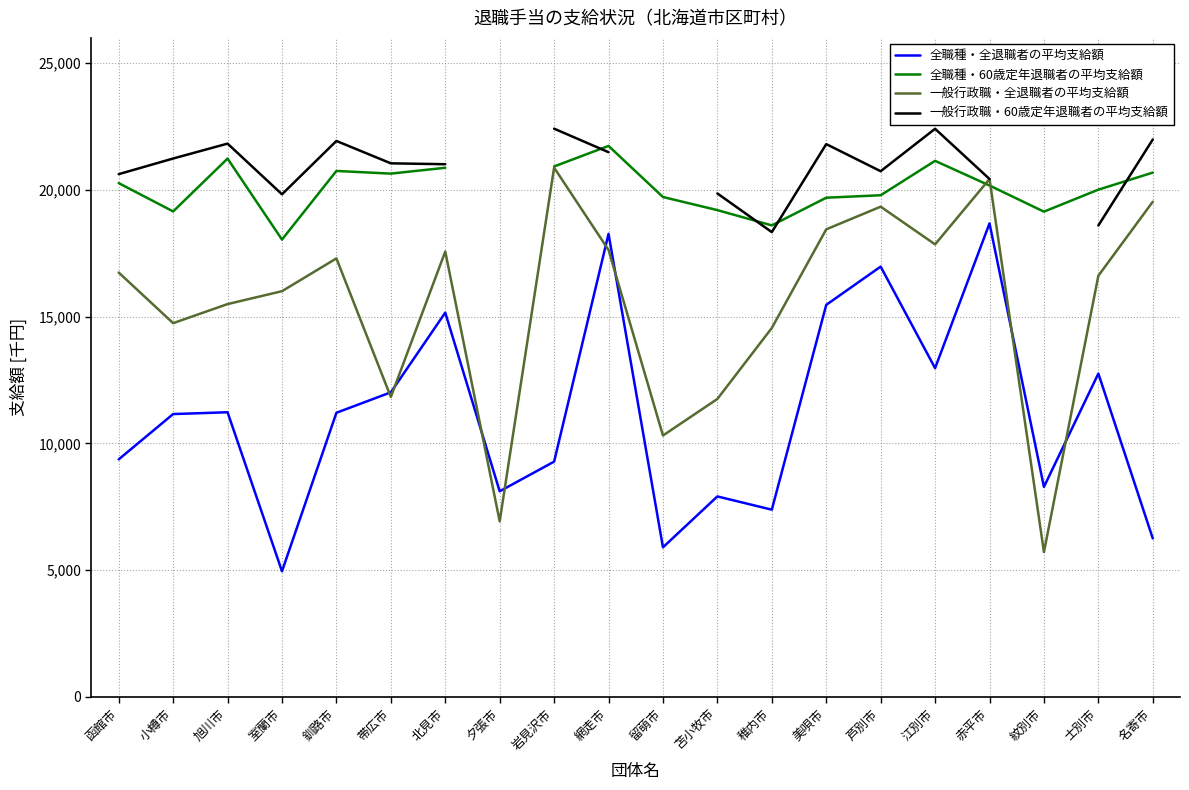

Between 帯広市 and 小樽市, which is larger?

帯広市